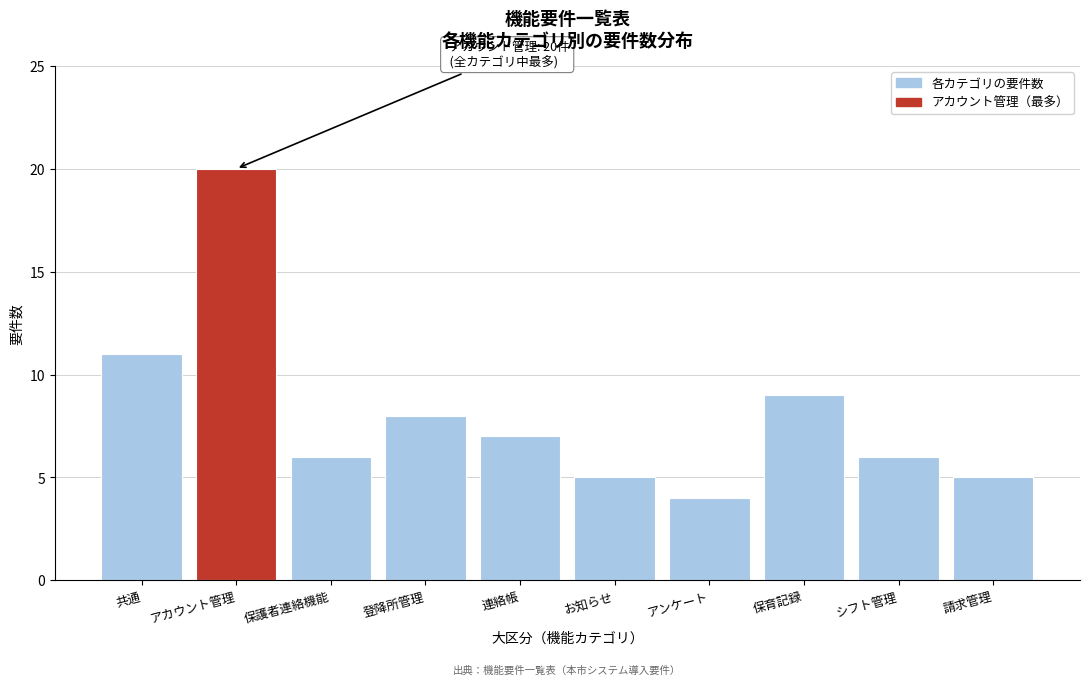

Reading right to left, what are all the values shown in this chart?

5	6	9	4	5	7	8	6	20	11